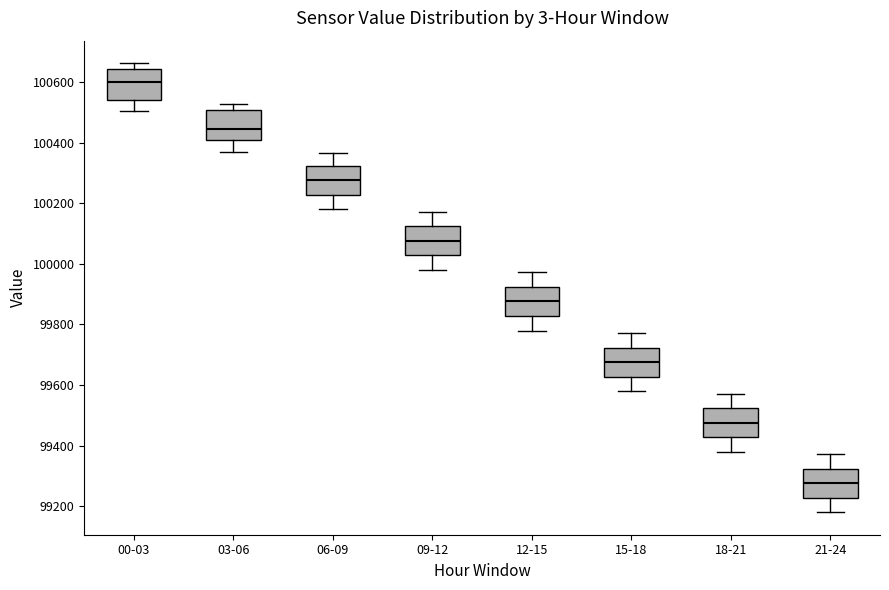

Which box's median line is the lowest?

21-24